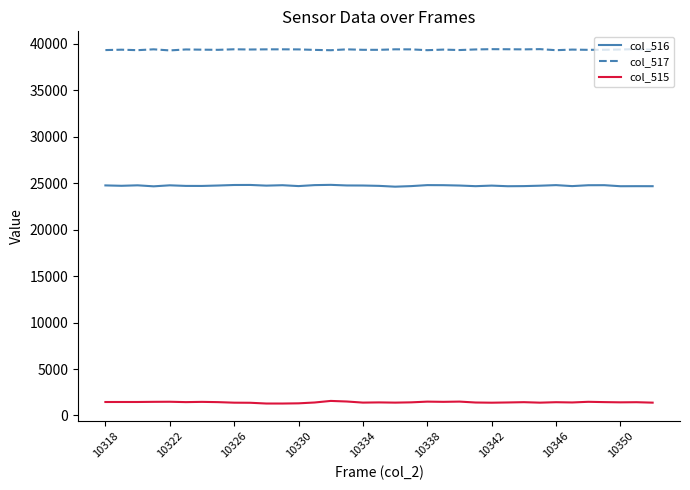

True or false: col_516 and col_517 intersect in this chart.

False